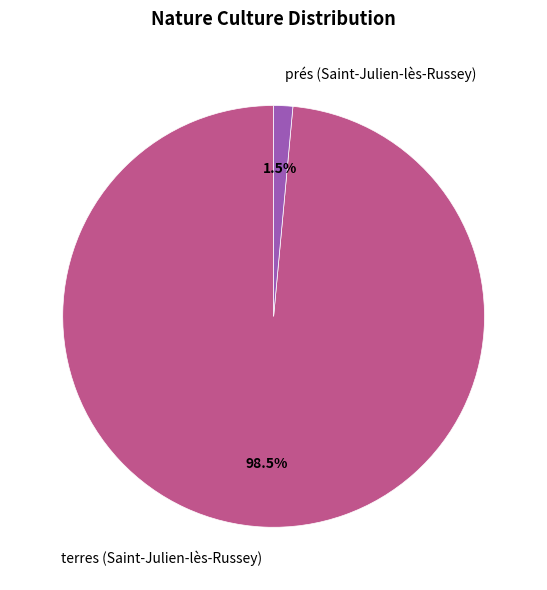

What is the largest slice in the pie chart?

terres (Saint-Julien-lès-Russey)